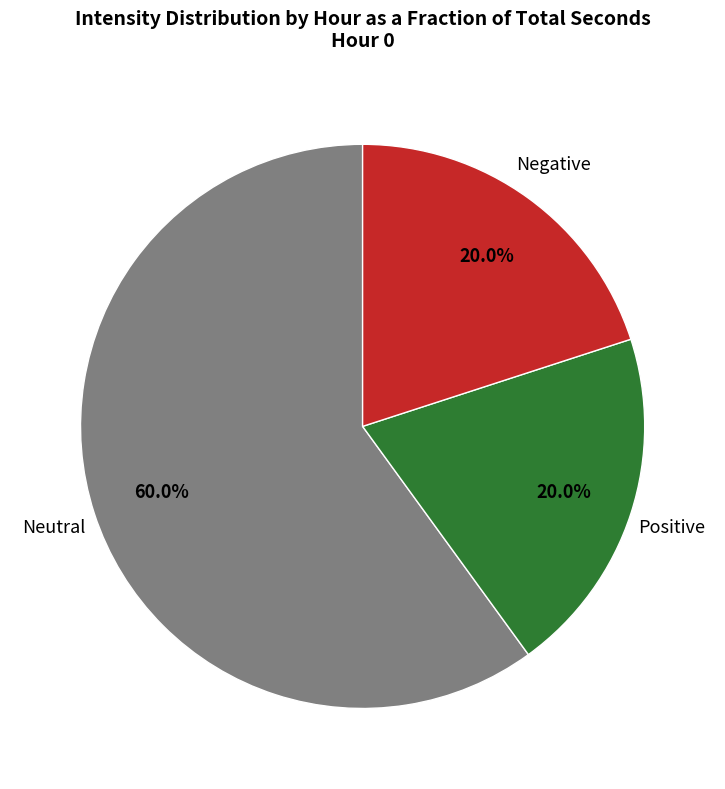

Does any single category account for the majority?

Yes